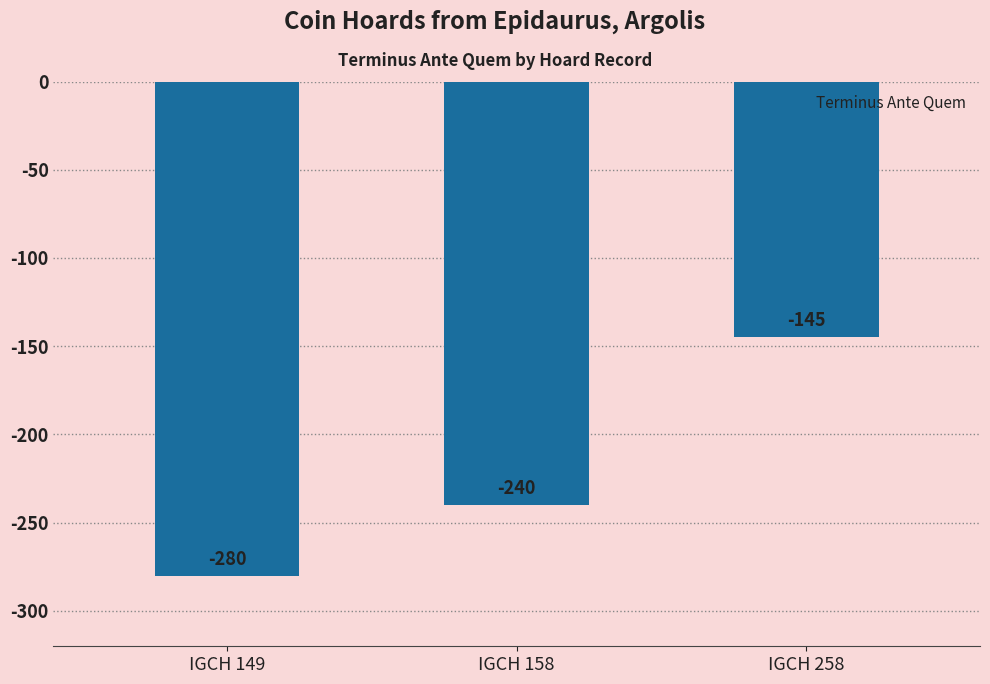

What is the value of the 3rd bar from the left?

-145